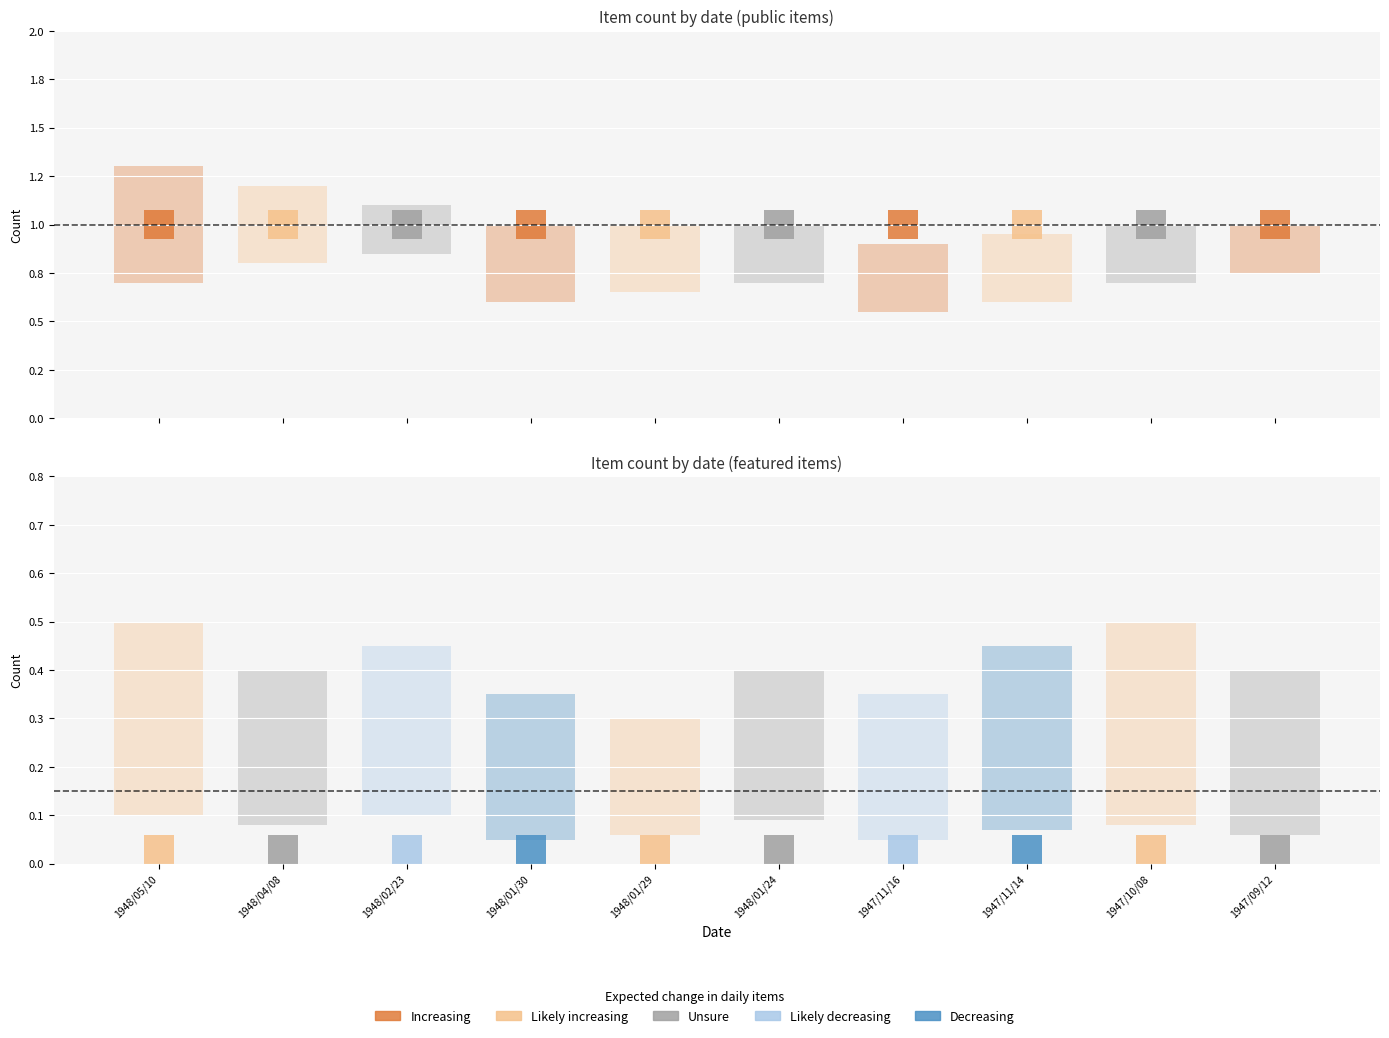

Are the bars grouped side by side (vs. stacked)?

Yes